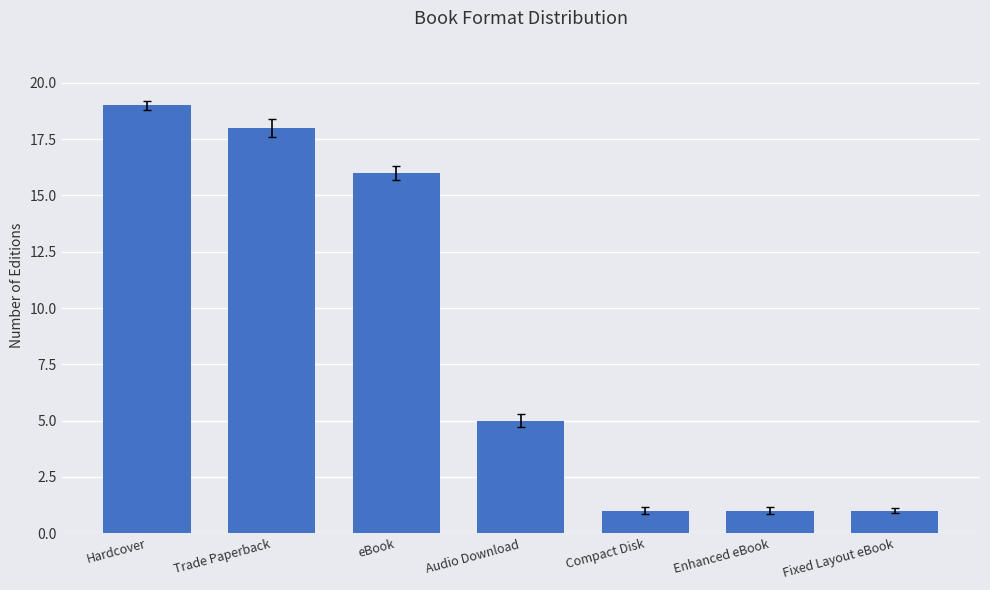

Read the value at Compact Disk.

1